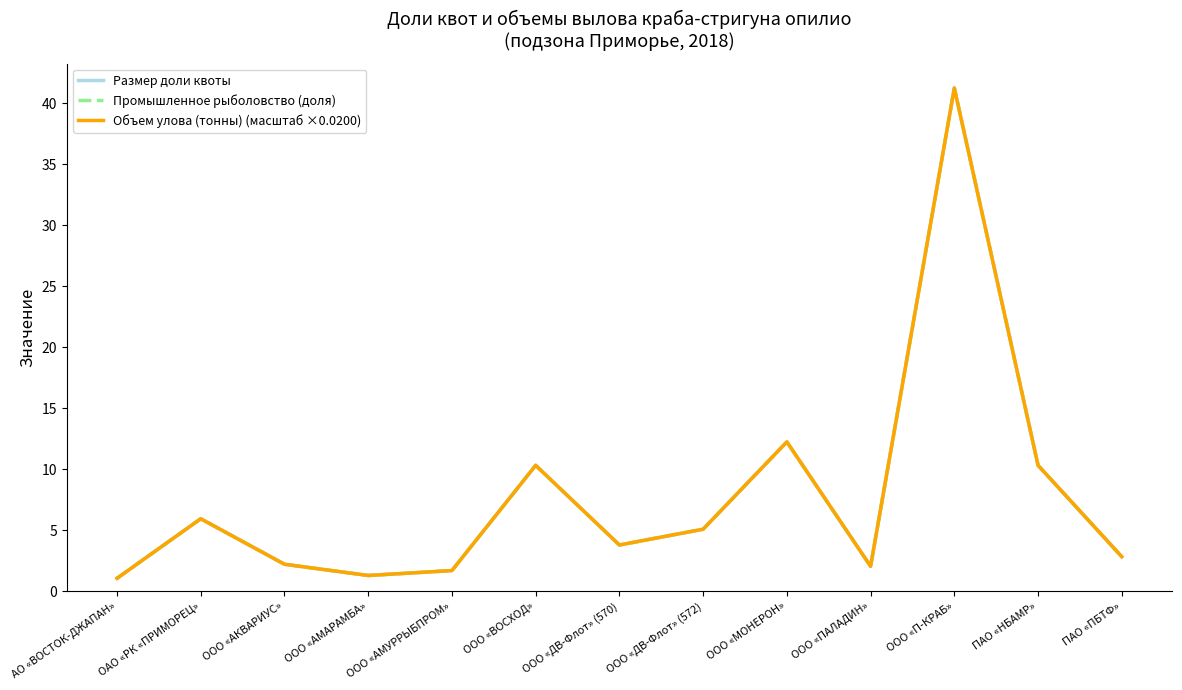

Is this an area chart (filled region under the line)?

No